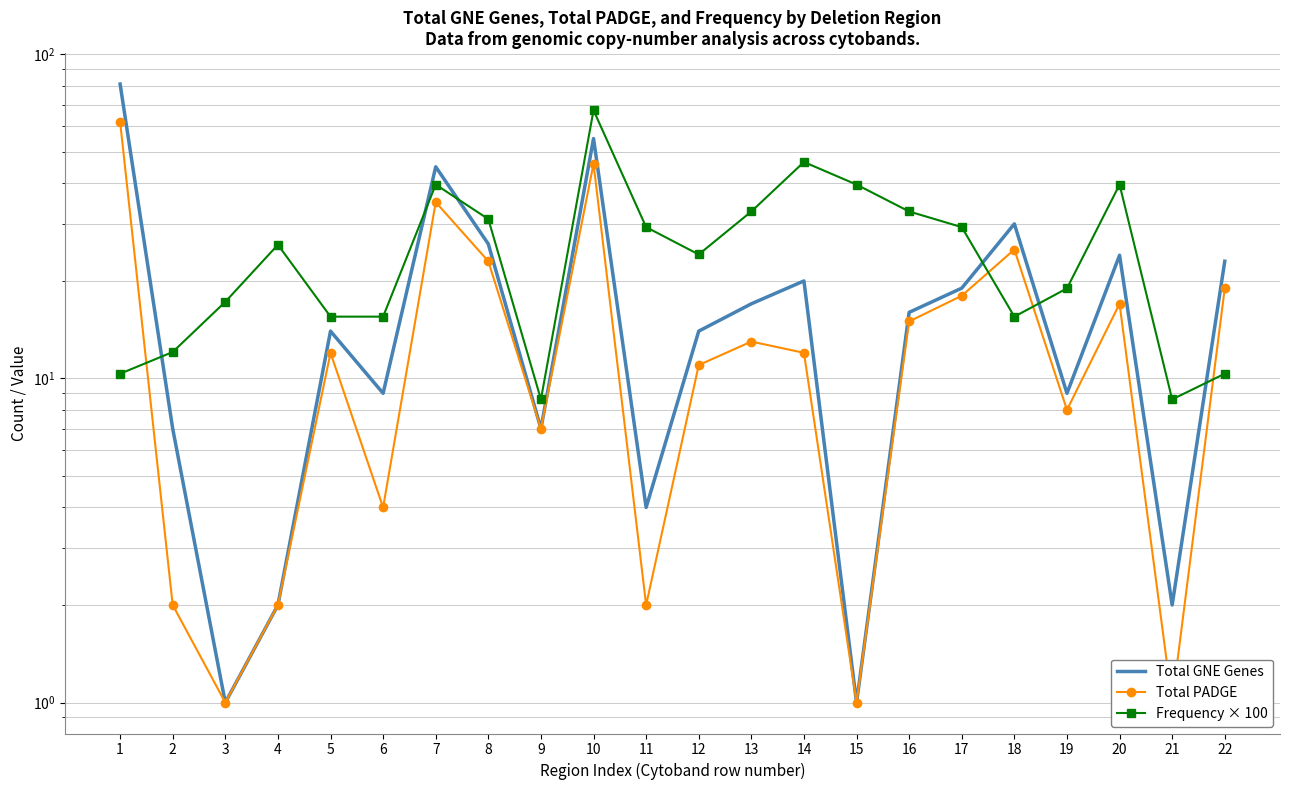

What is the value of the Total GNE Genes point at the 10th from the left?

55.0